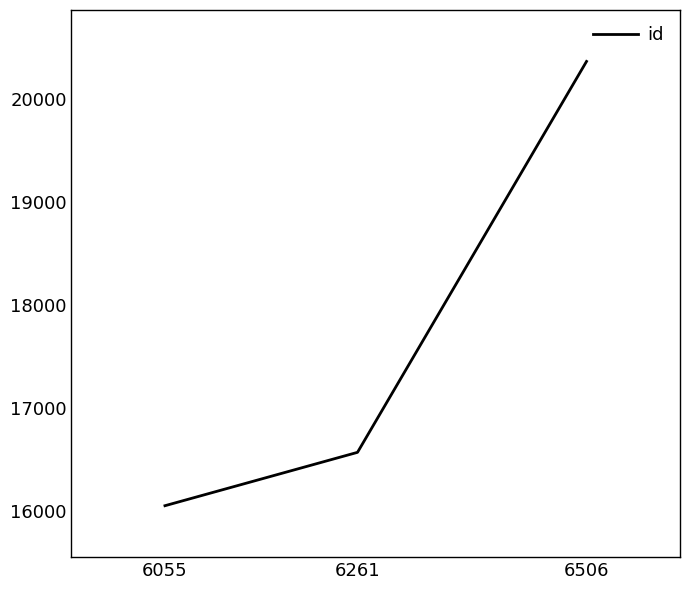

Is it true that the value at 6506 is 20369?

True